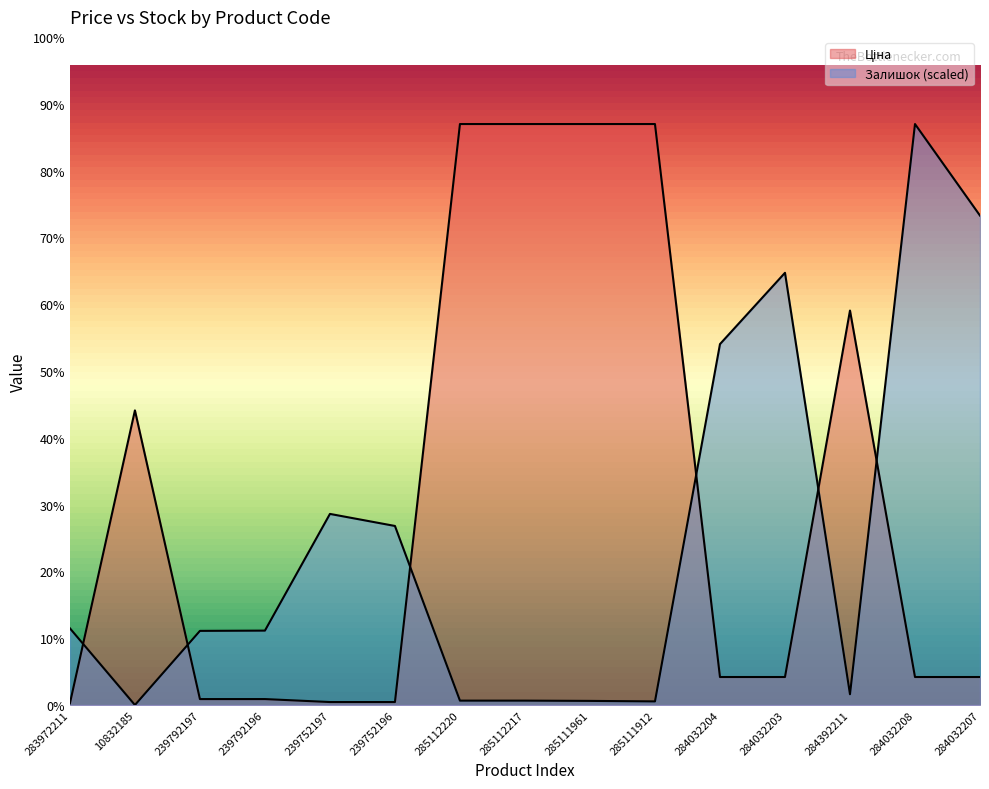

What is the difference between the Ціна values at 285112217 and 10832185?

5477.6